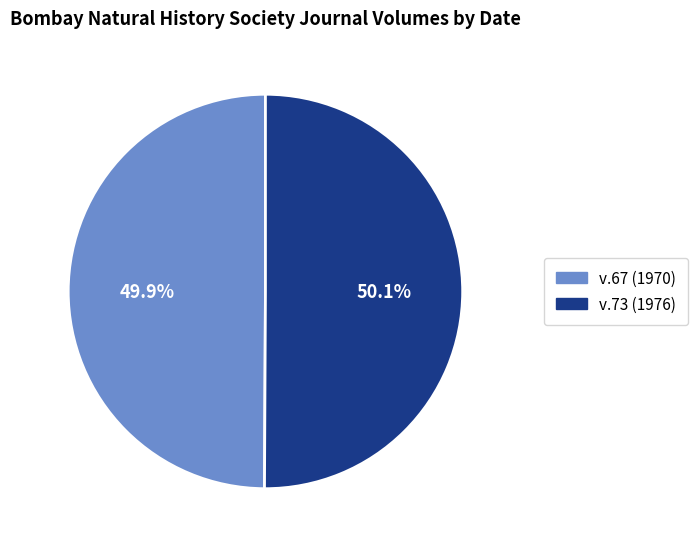

Is it true that v.73 (1976) is 37% of the pie?

False